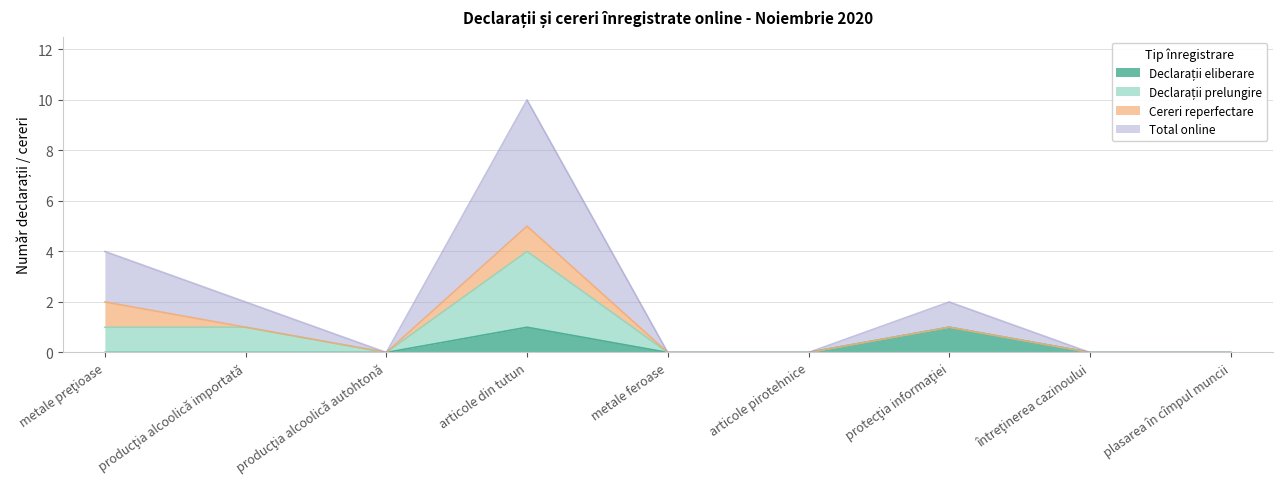

True or false: Declarații eliberare and Total online cross at least once.

False